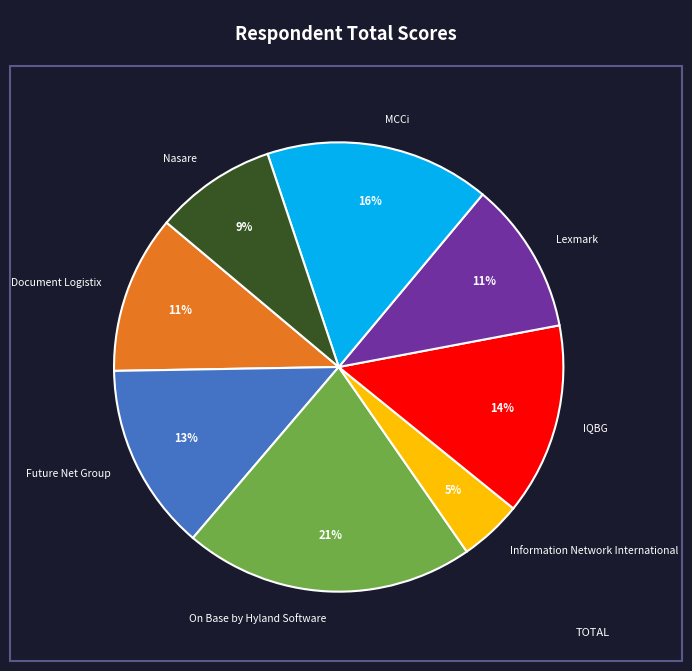

Which slice is the largest?

On Base by Hyland Software